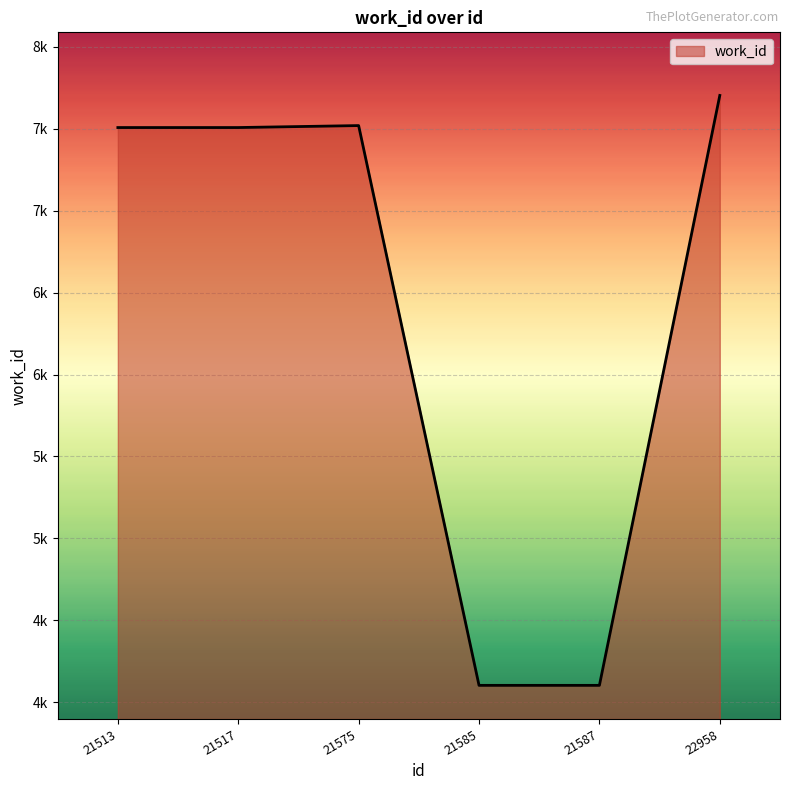

Where does the data first go above 7508?

21575